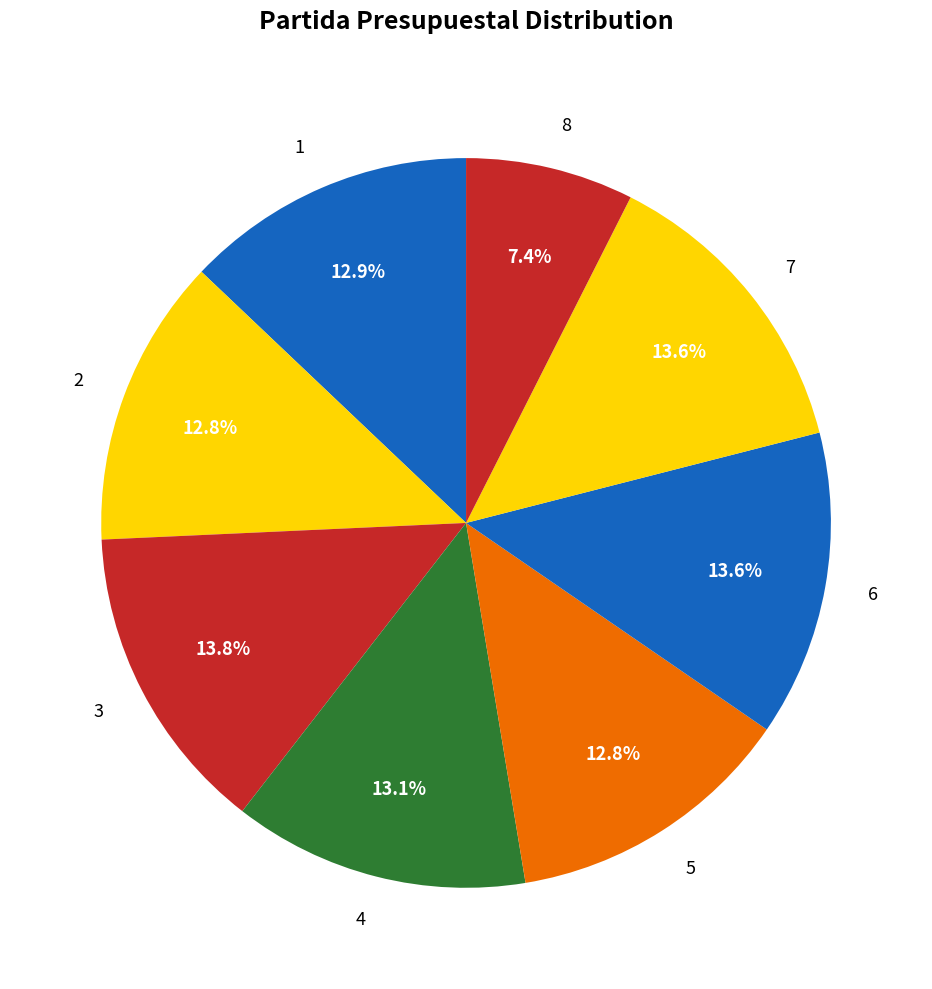

To the nearest percent, what portion does 8 represent?

7%